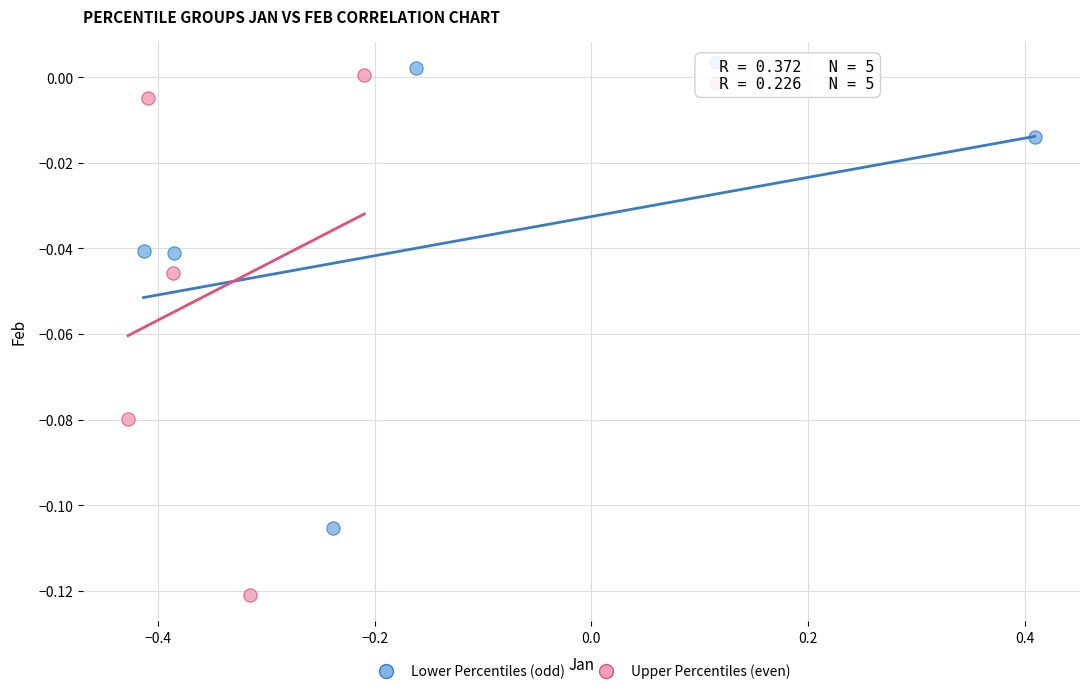

Which series has the widest spread of Y values?

Upper Percentiles (even)